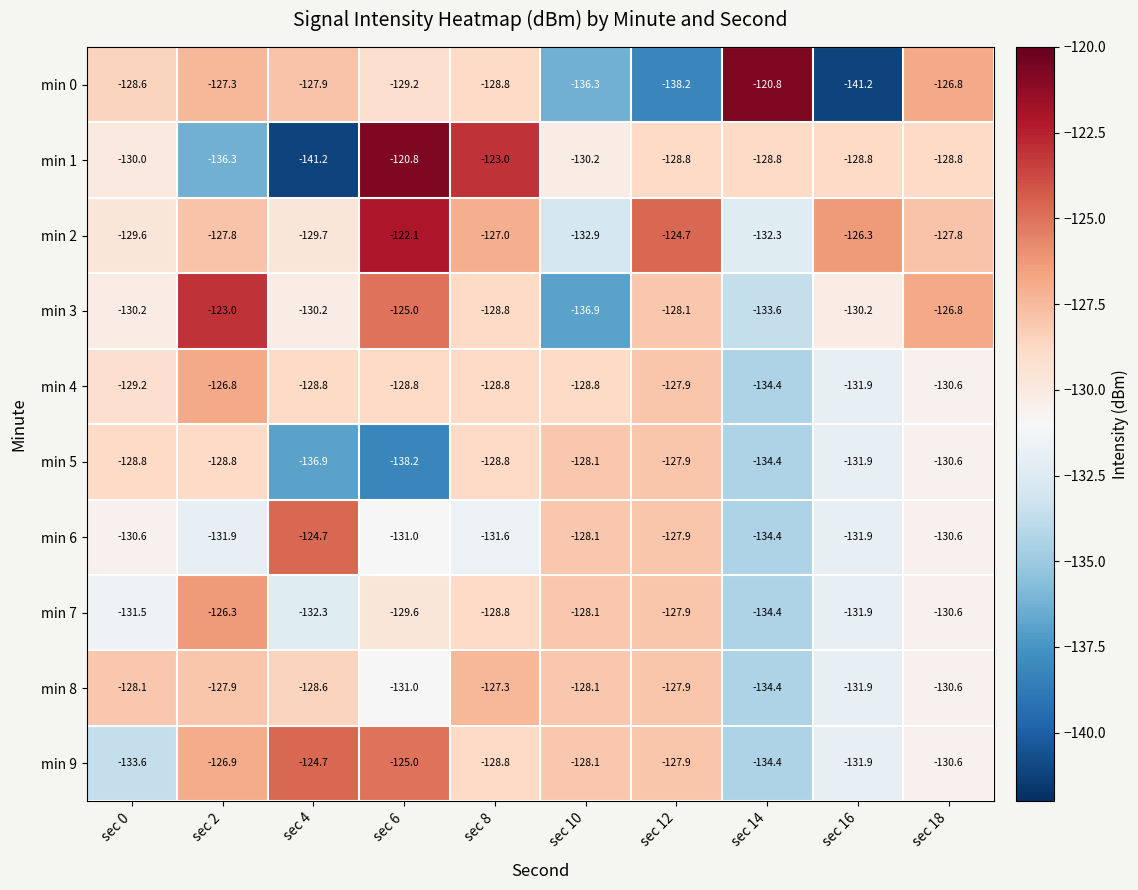

What is the difference between the maximum and minimum values in the min 8 series?

7.1